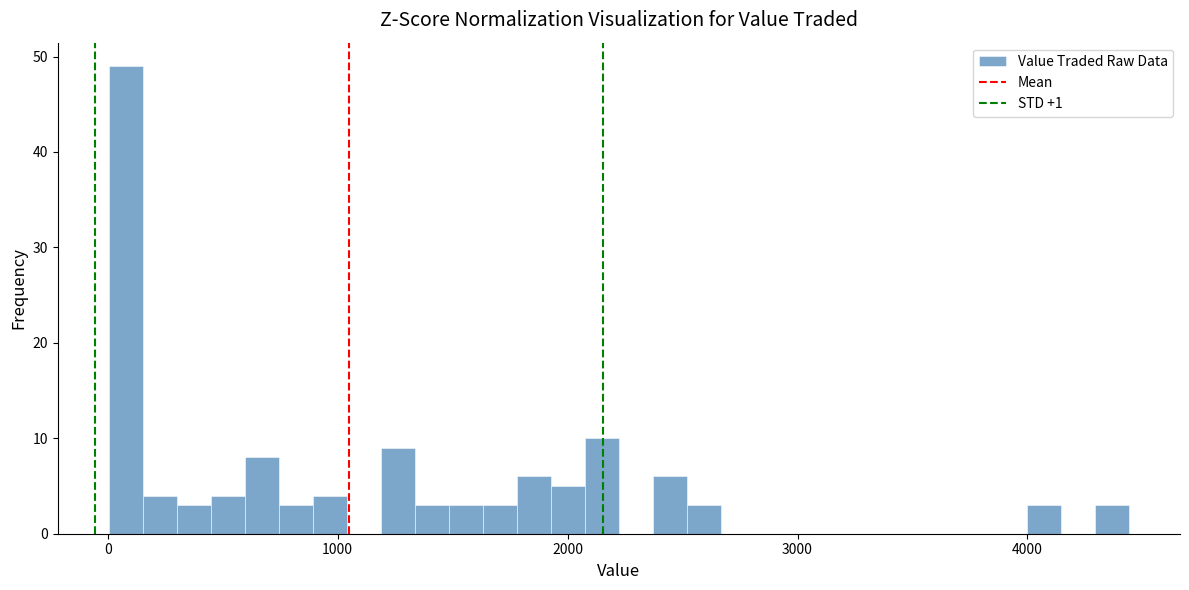

Around what value on the x-axis is the tallest bar? Give the approximate position of its centre, as read against the axis.

100